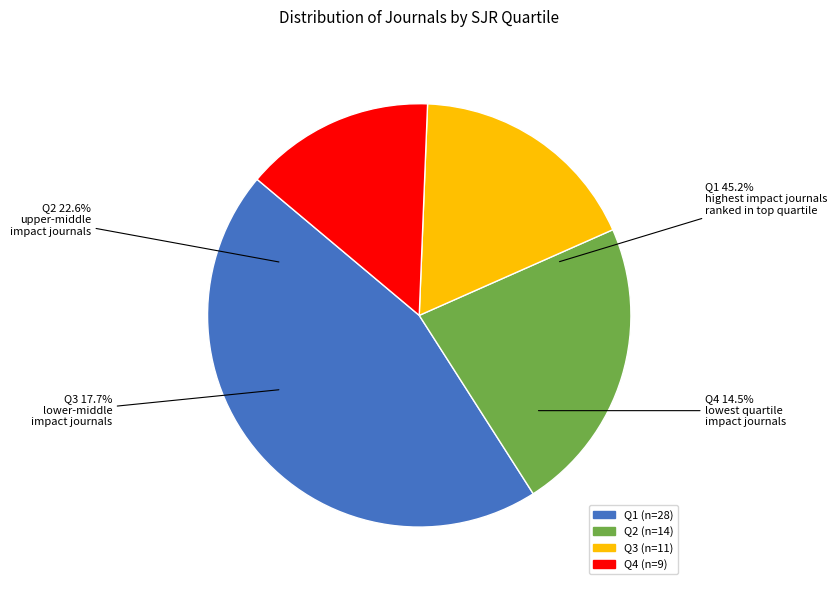

Which has a higher value, Q3 or Q4?

Q3